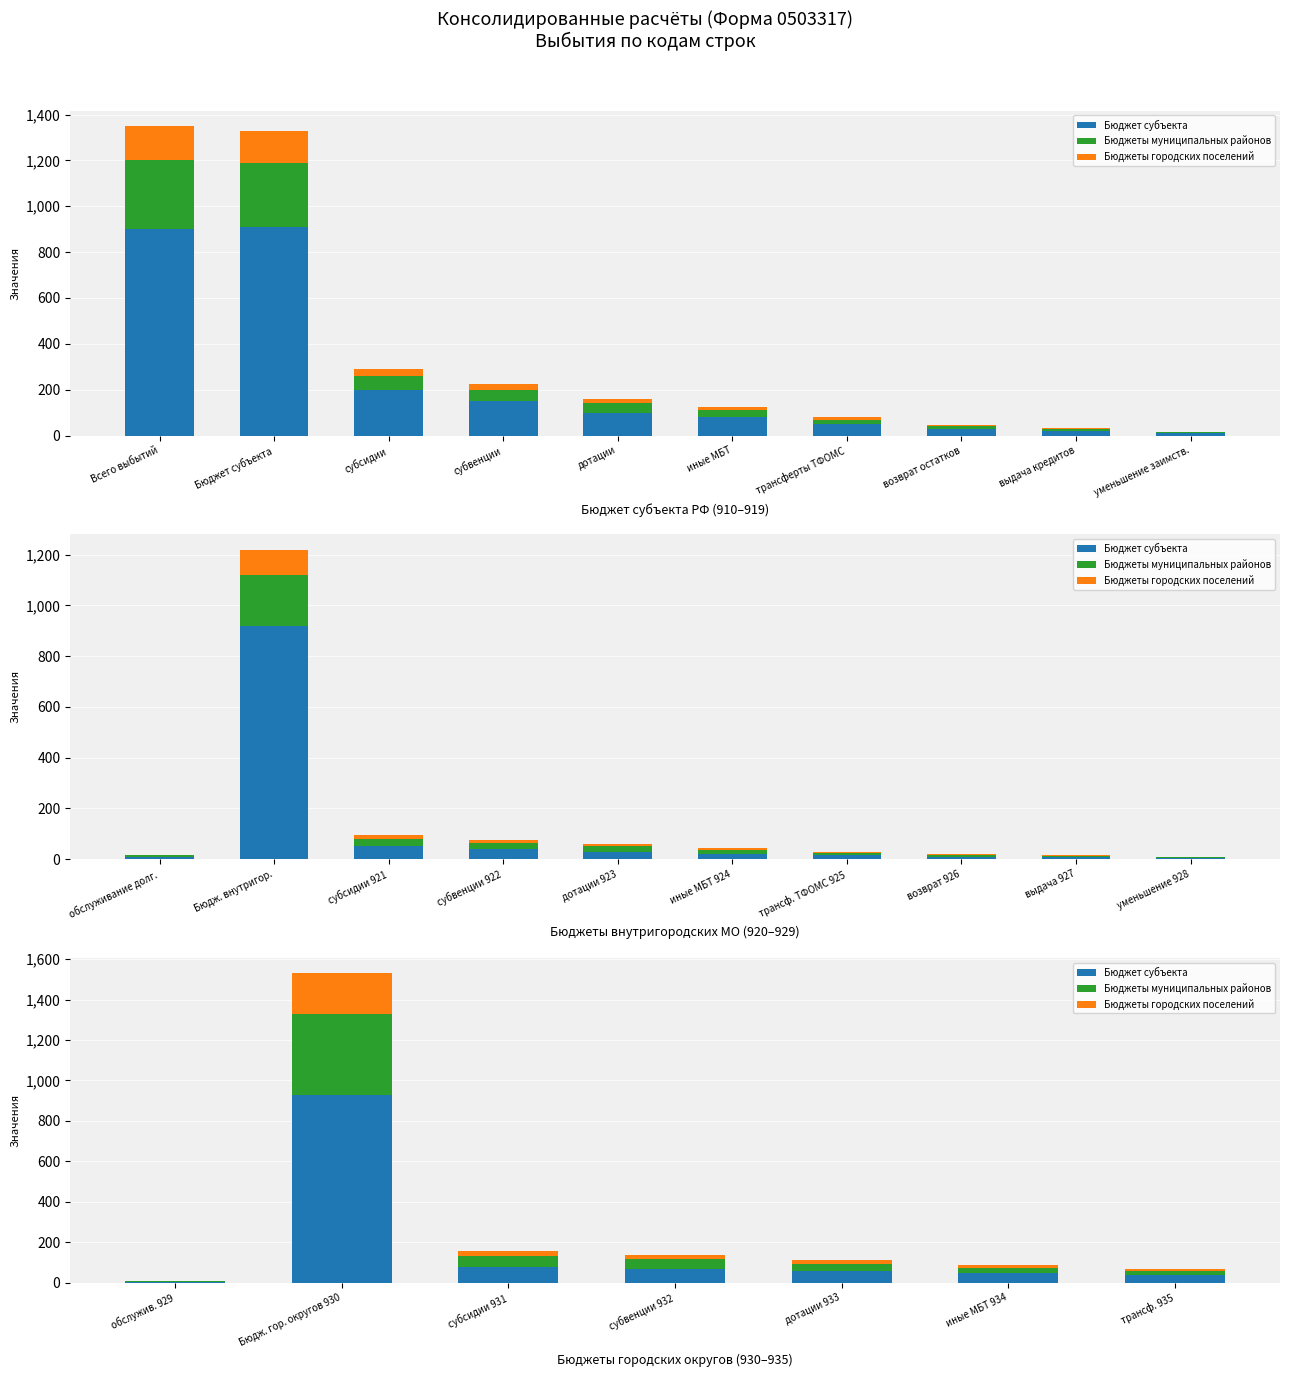

What is the value of the Бюджет субъекта bar at the 2nd from the left?

930